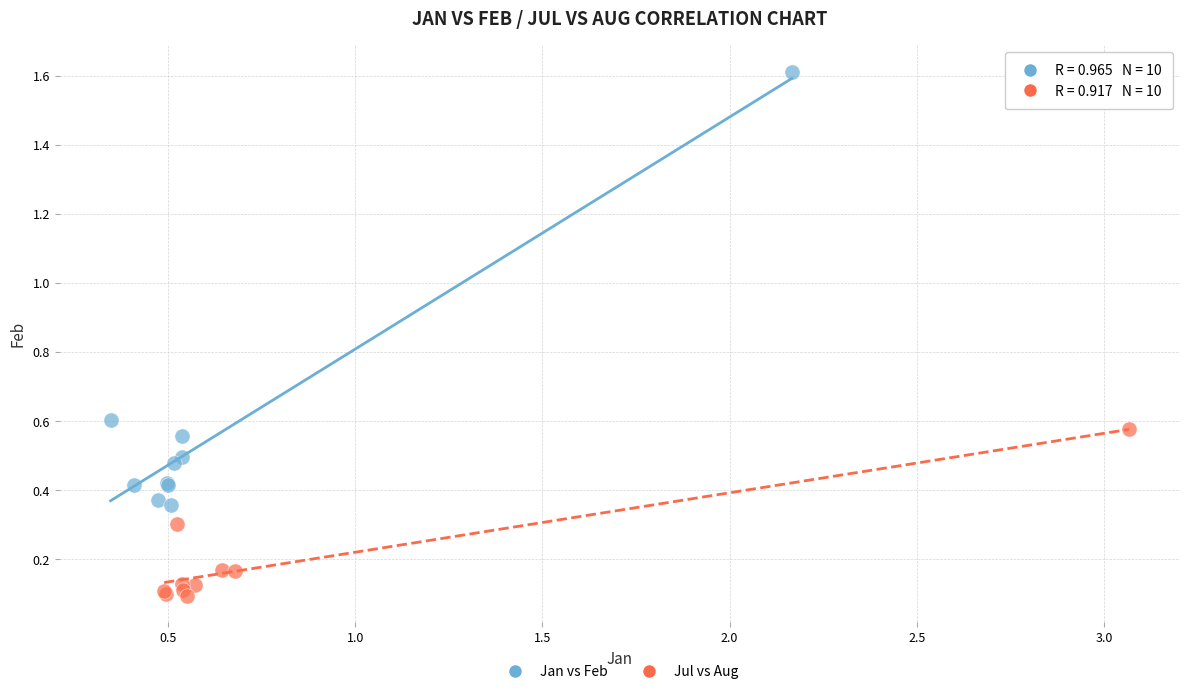

Which series has the widest spread of Y values?

Jan vs Feb